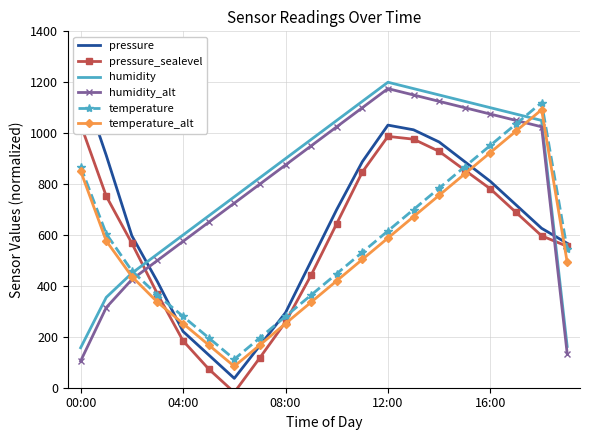

What position from the left is 13?

14